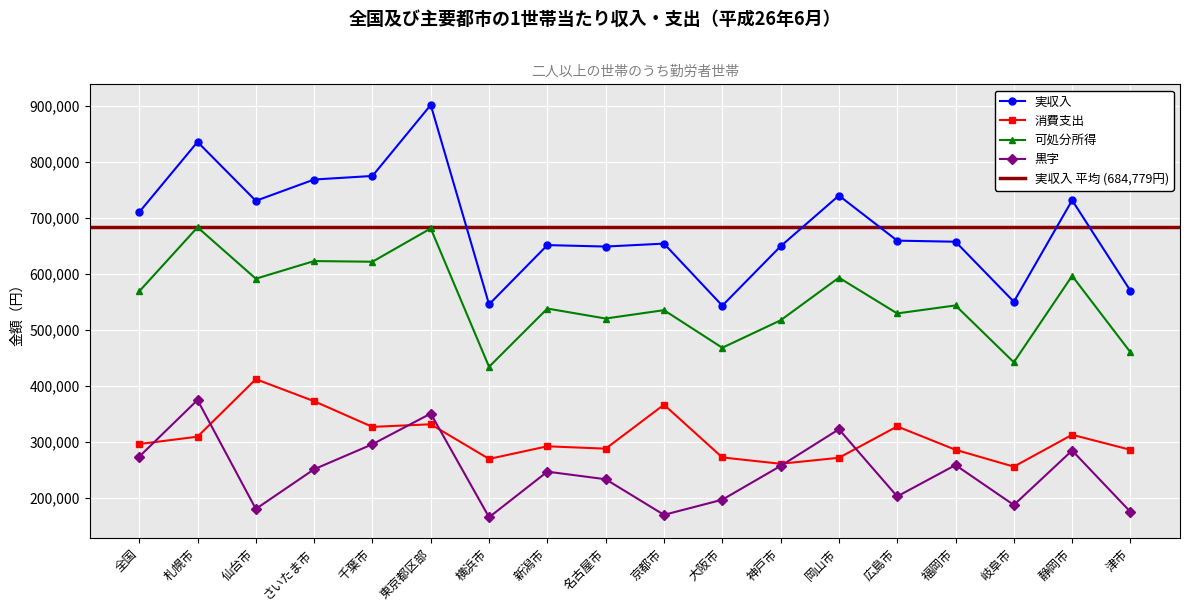

In 黒字, how many points are higher than both neighbors (excluding endpoints)?

6